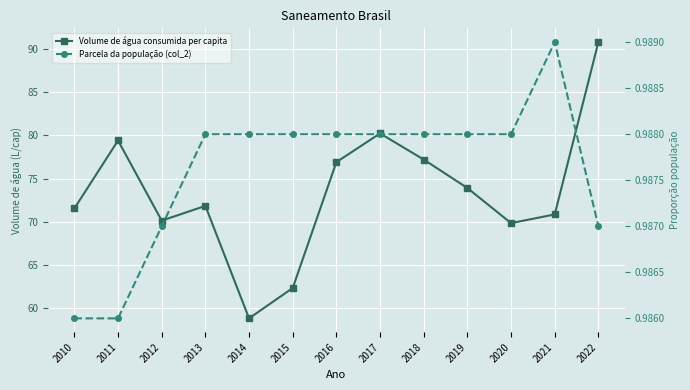

What is the sum of all Parcela da população total que mora em (col_2) values?

12.8